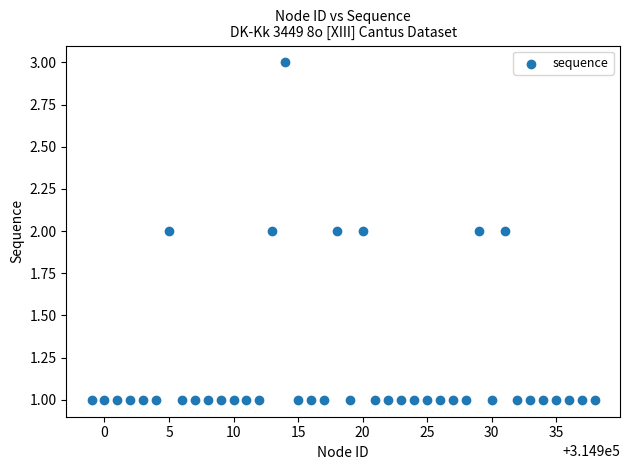

What is the range of X values (max minus min)?

39